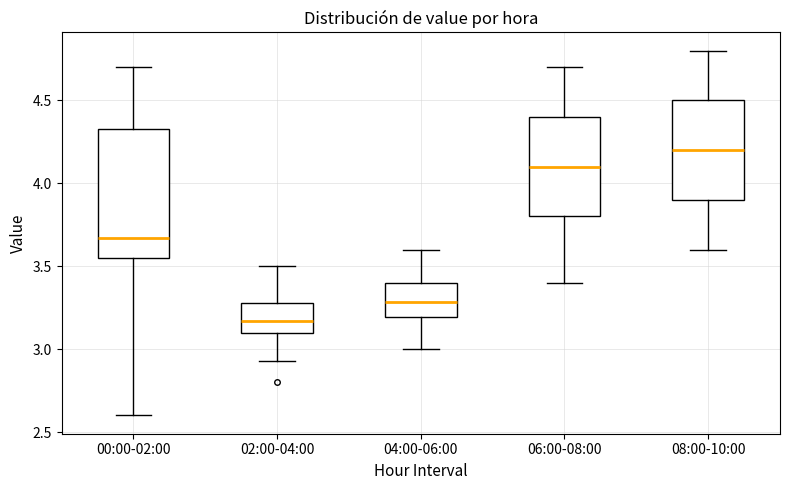

Which box is the tallest, from its lower edge to its upper edge?

00:00-02:00